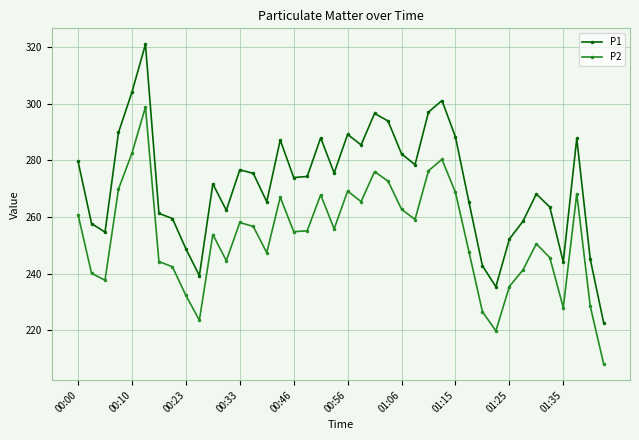

What is the value of the P2 point at the 23rd from the left?

276.0